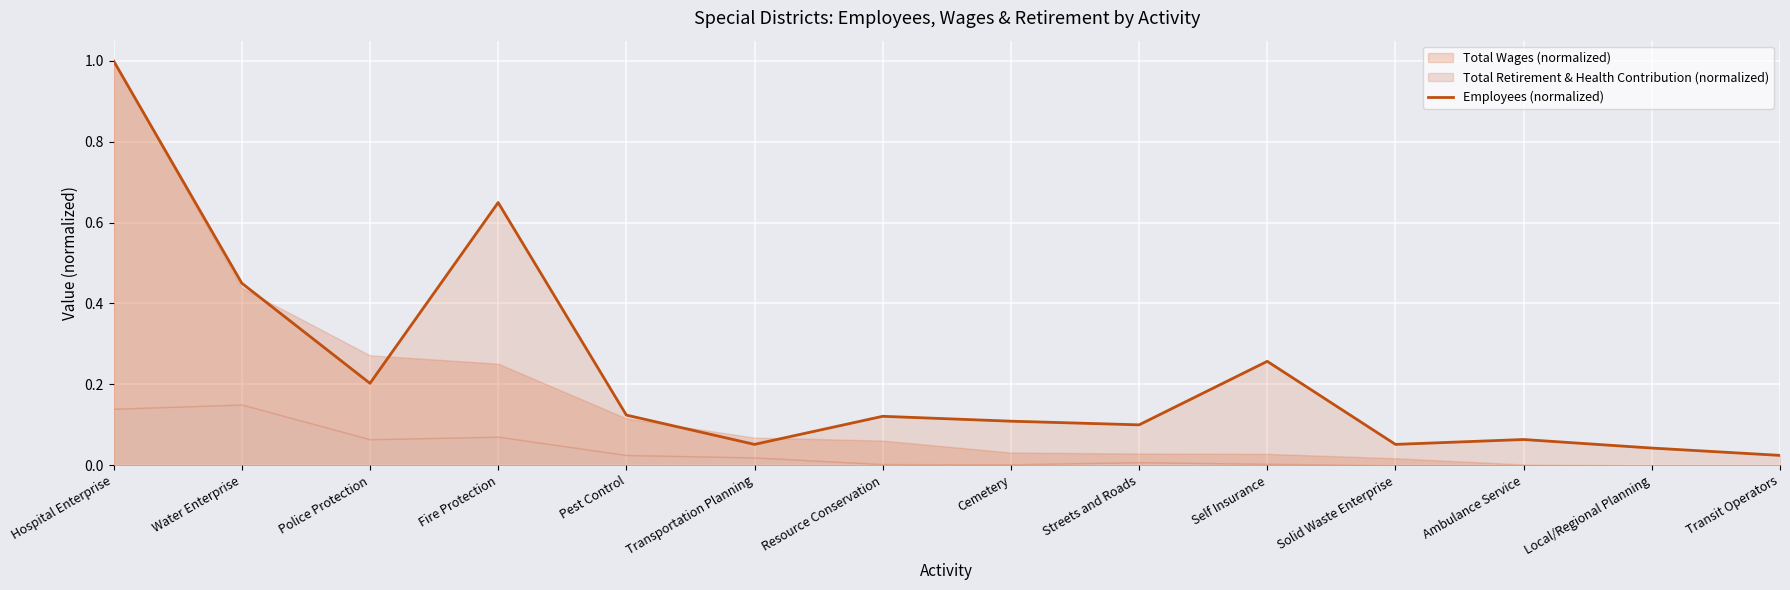

True or false: there are more than 1 points higher than both neighbors.

True